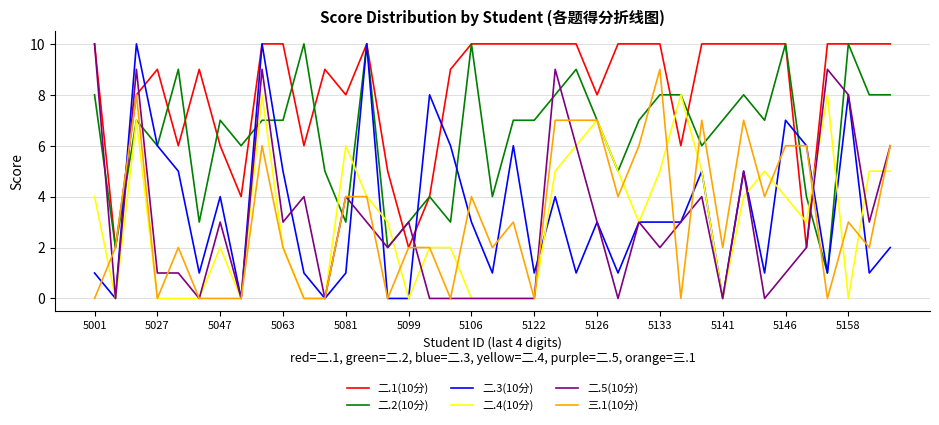

What is the greatest value displayed?

10